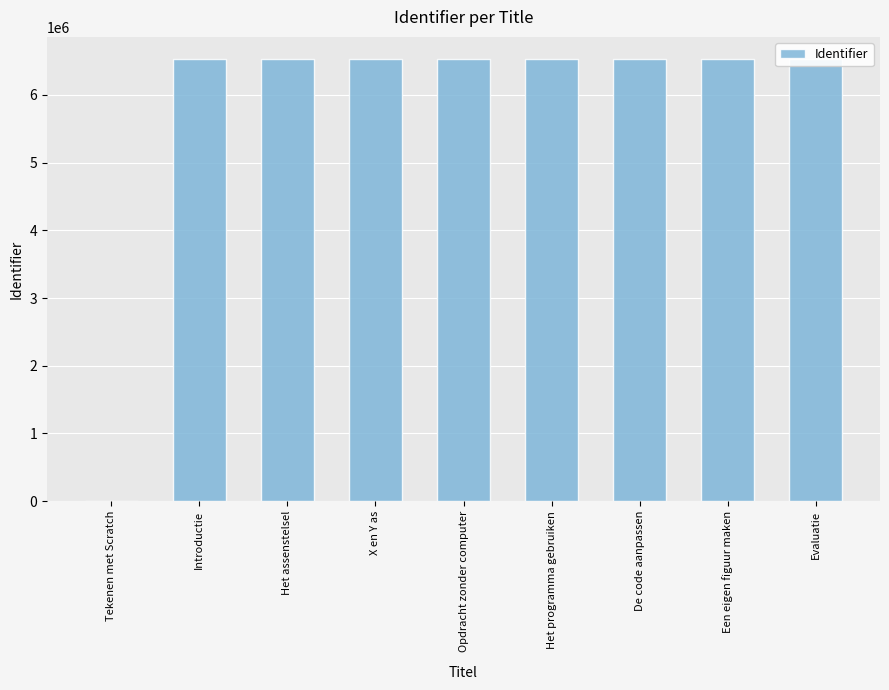

What is the ratio of the value at Het programma gebruiken to the value at De code aanpassen?

1.0